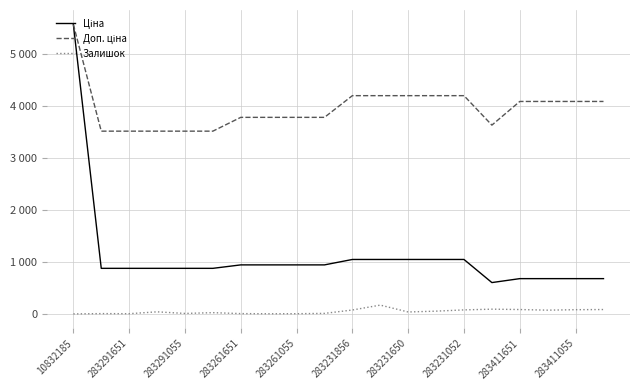

Does the chart have visible grid lines?

Yes